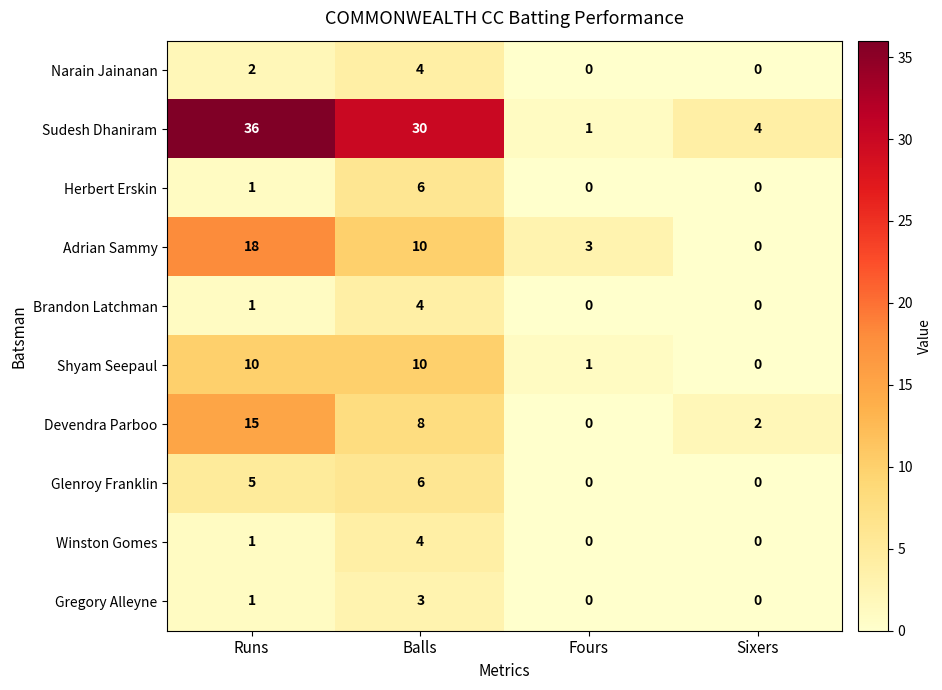

Which series has the largest total across all categories?

Sudesh Dhaniram